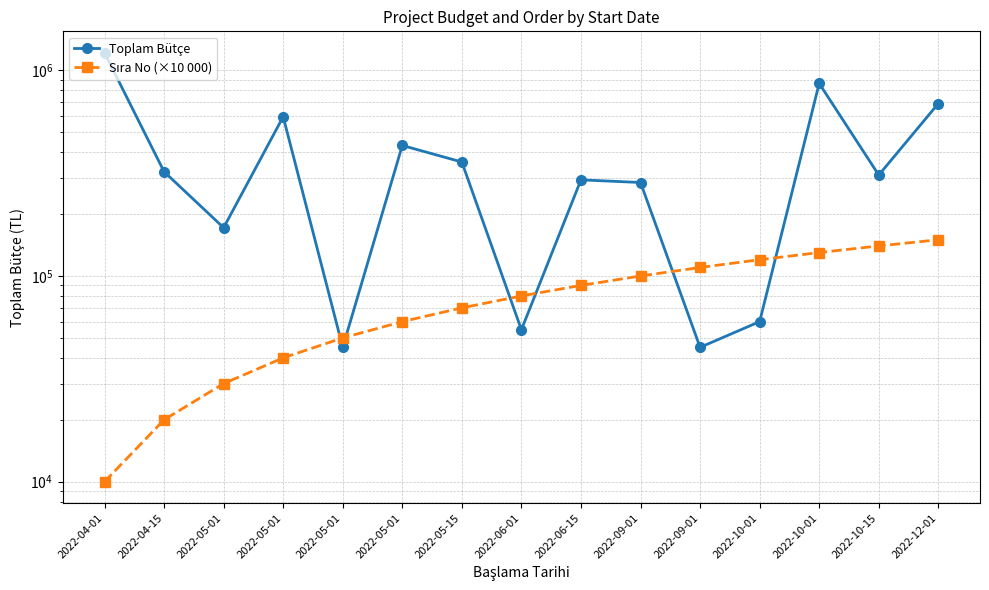

How many data points in Sıra No (×10 000) are above 80000?

7